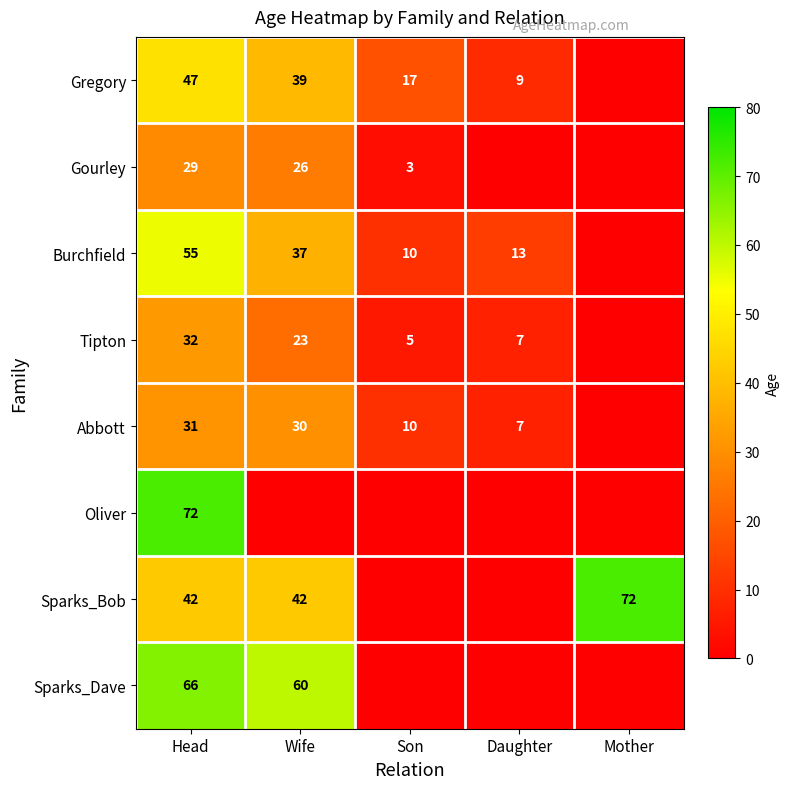

The value of Gregory at Son is 17. True or false?

True